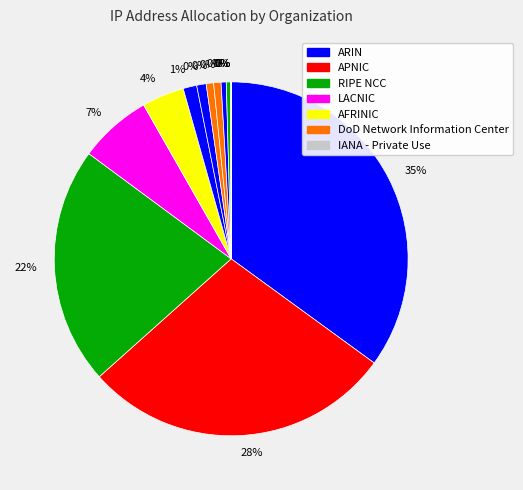

Do US-DOD and AFRINIC together represent more than half of the pie?

No